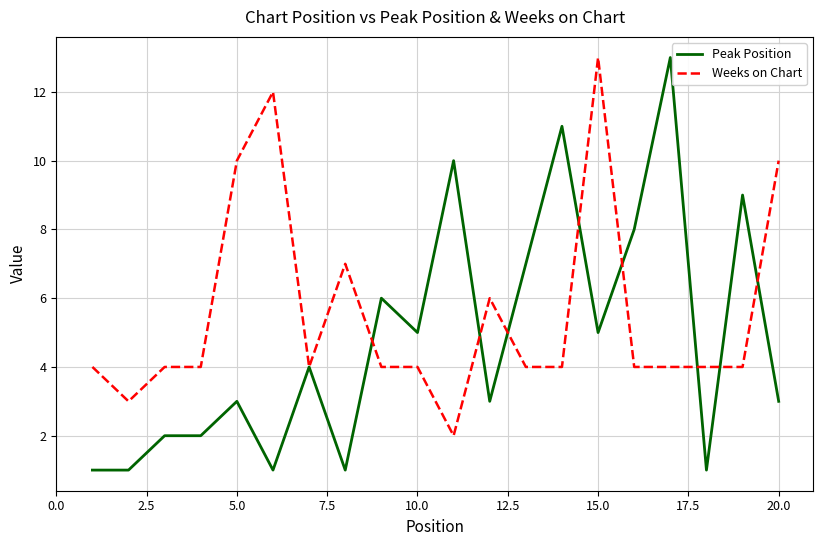

Which series has the largest range (max minus min)?

Peak Position